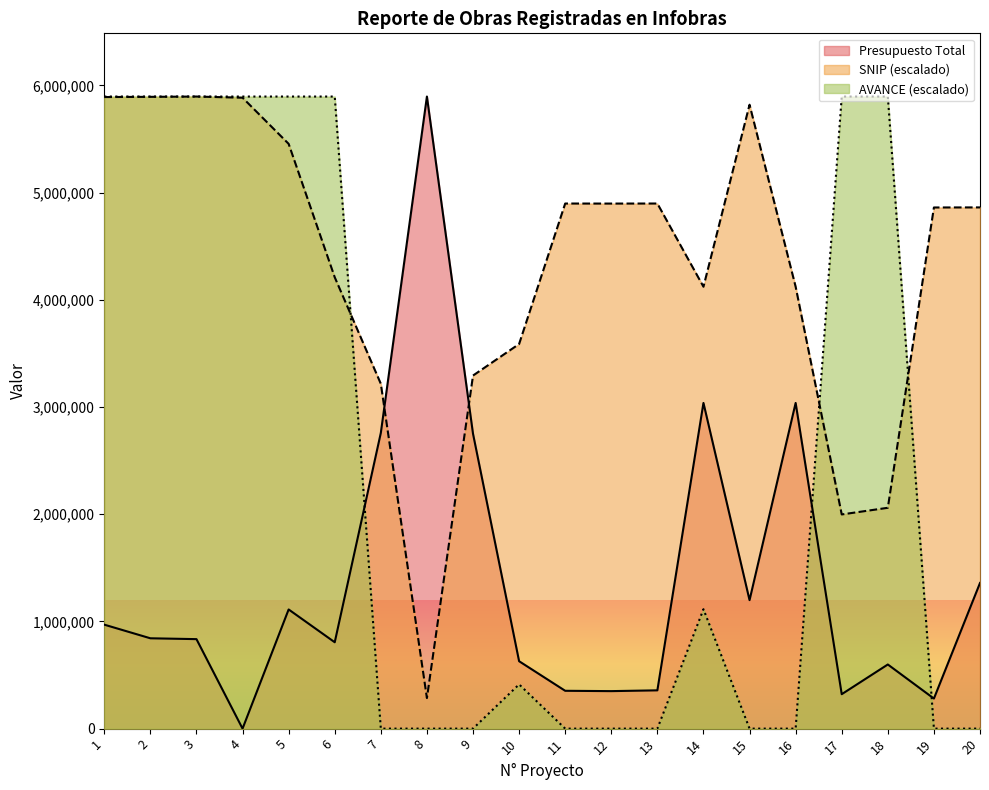

What is the maximum value for Presupuesto Total?

5896842.0